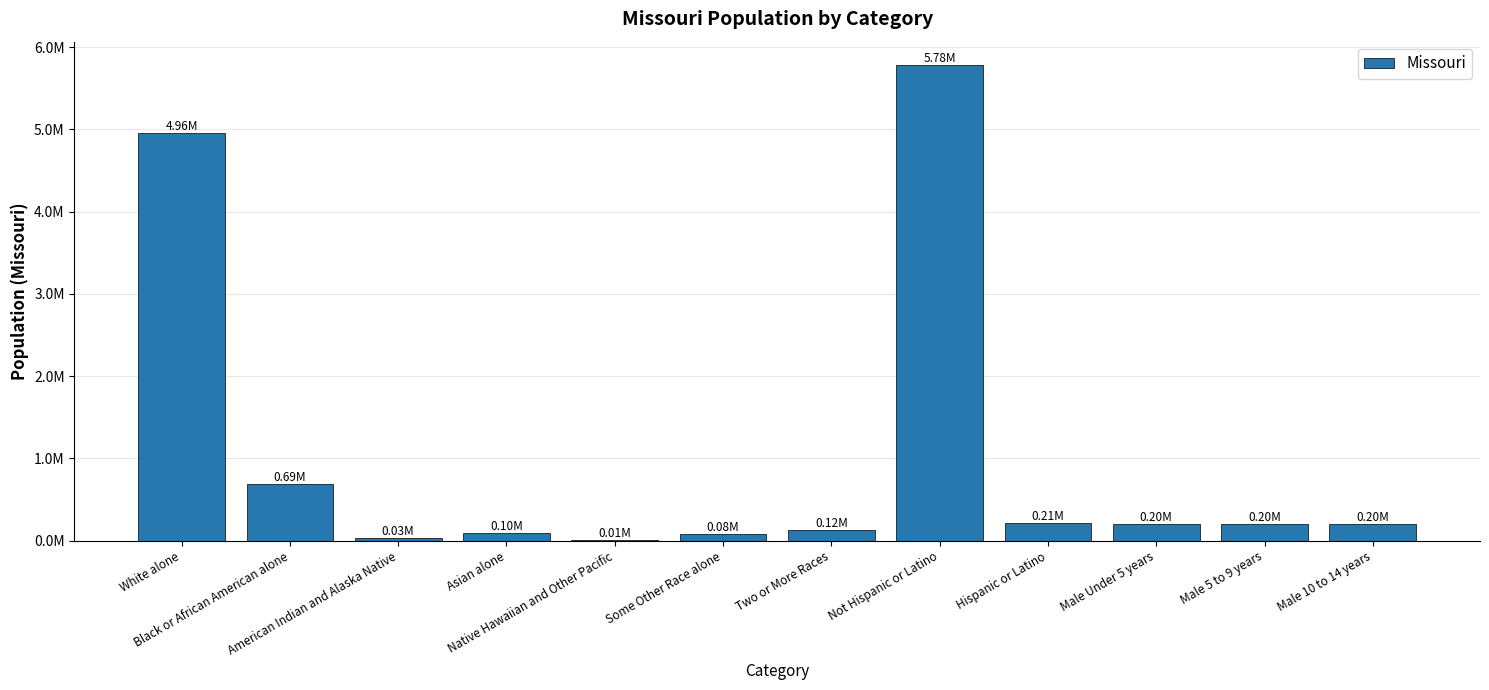

What is the difference between the values at Asian alone and Two or More Races?

26506